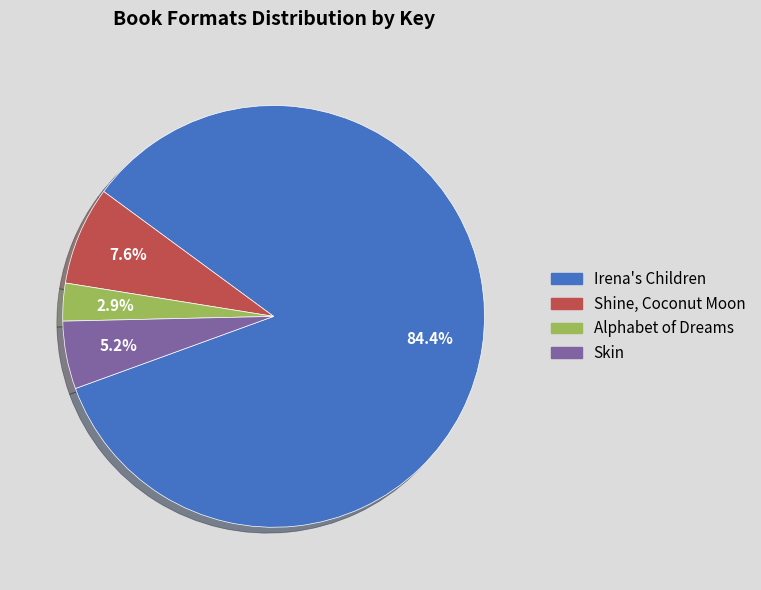

Combined, do Irena's Children and Alphabet of Dreams account for over 50%?

Yes